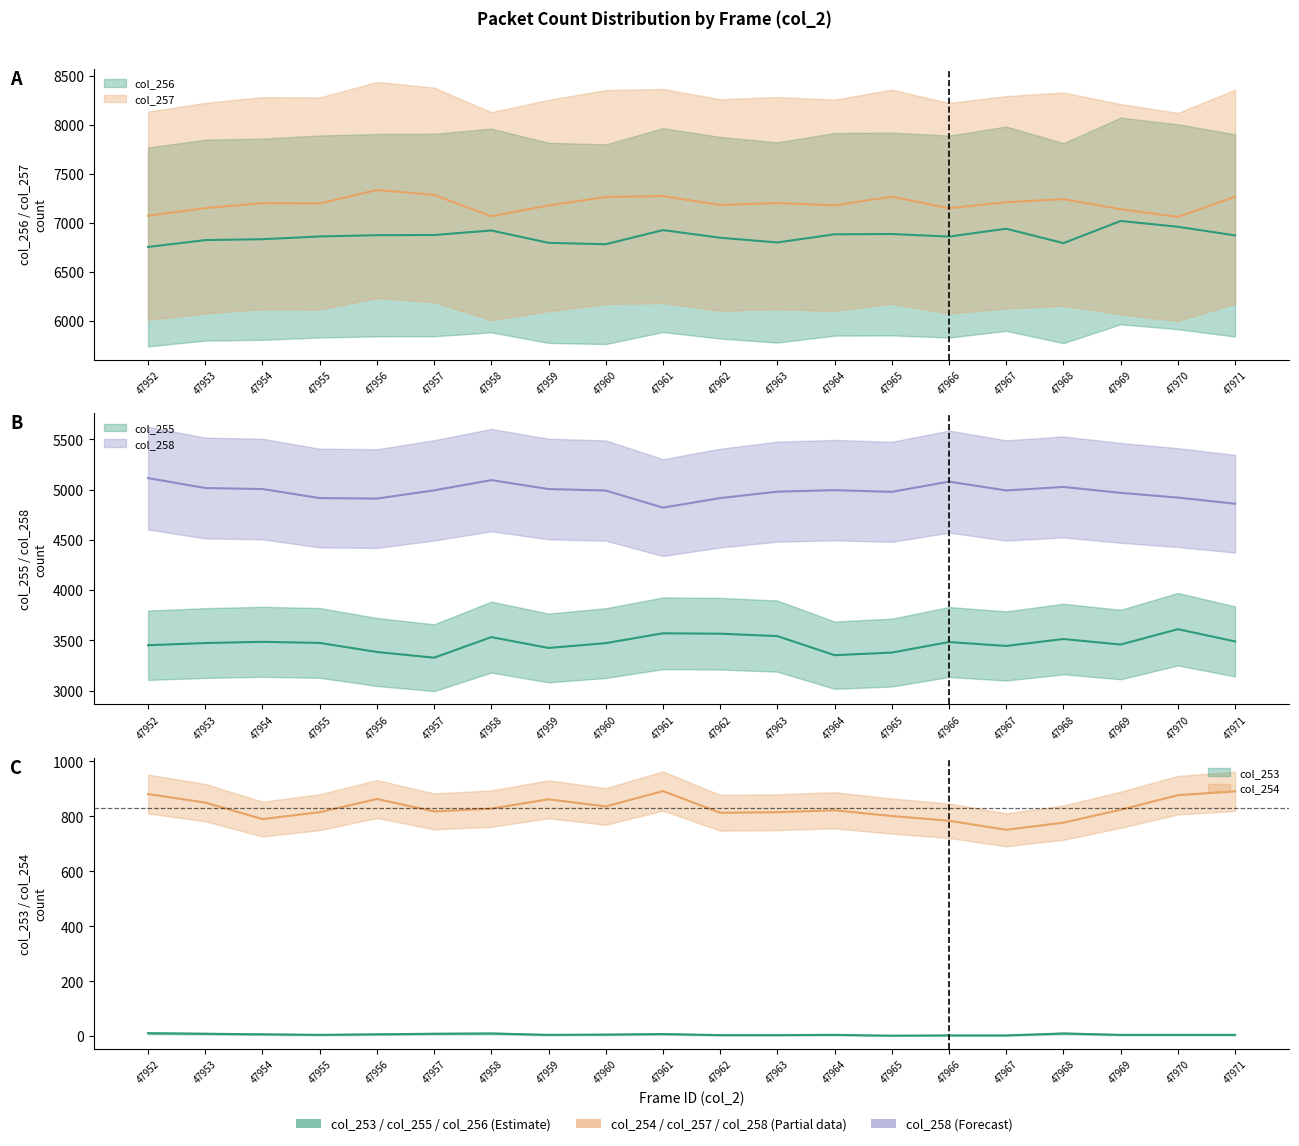

The value of col_254 at 47955 is 815. True or false?

True